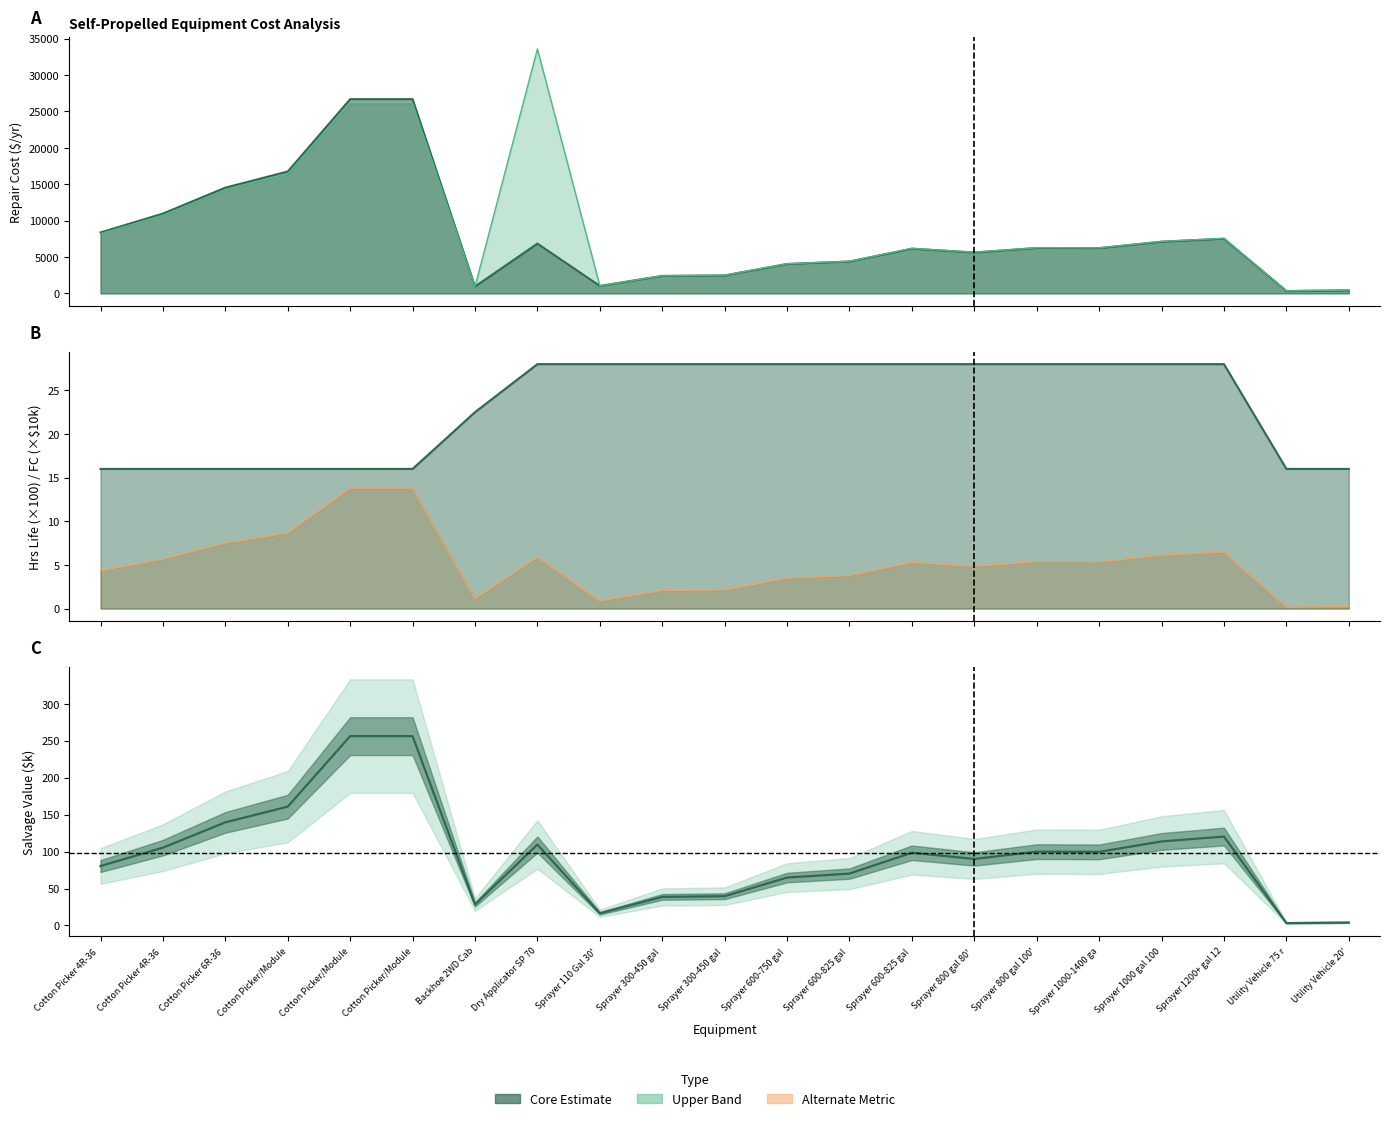

Which category has the lowest value across all series?

Utility Vehicle 75 r